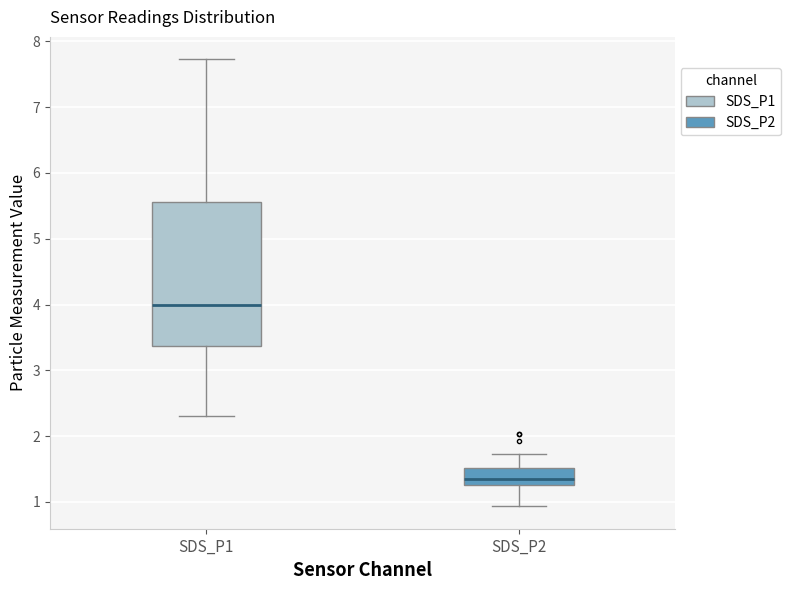

Where is the lower edge of the box for SDS_P2 on the y-axis? The values are not printed on the chart, so give them approximately, as read against the axis.

1.3